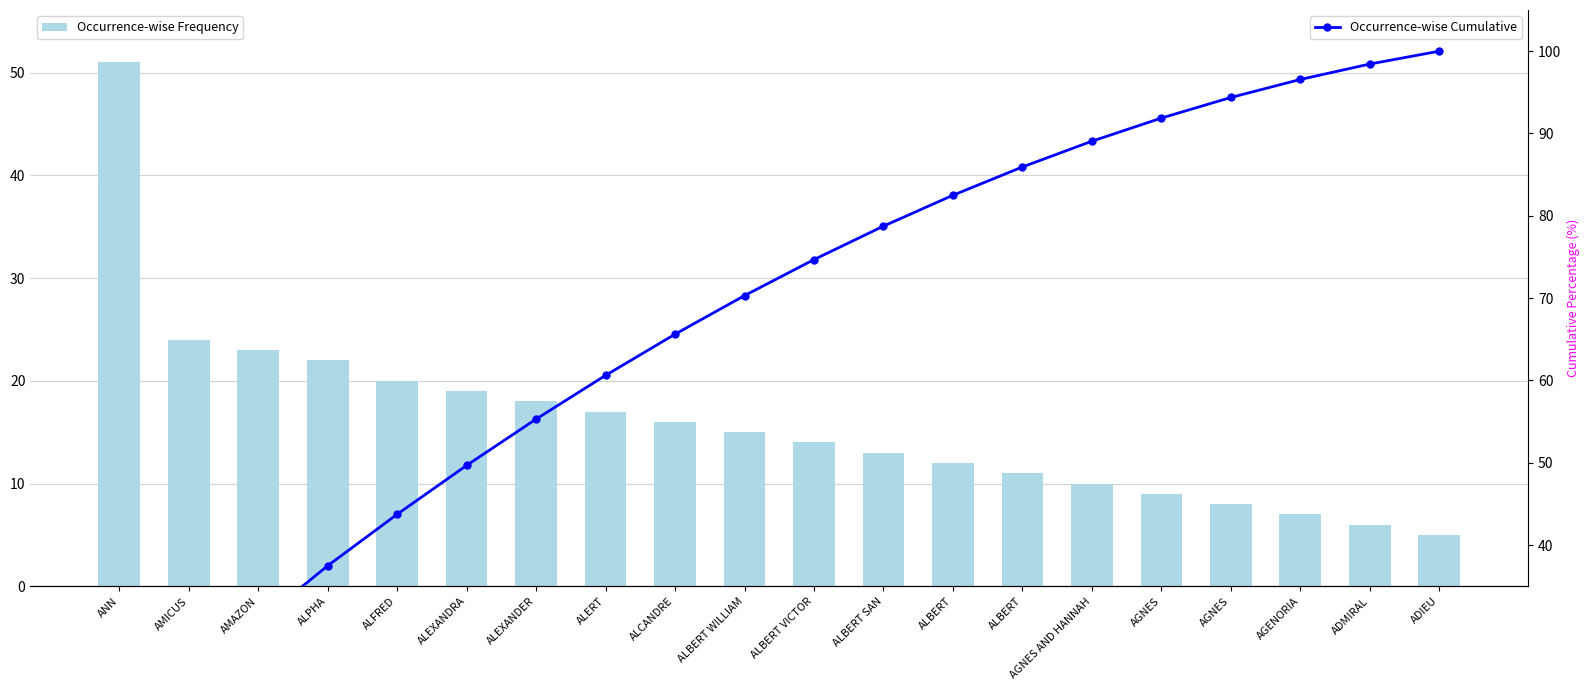

What is the difference between the maximum and minimum values in the Occurrence-wise Frequency series?

46.0